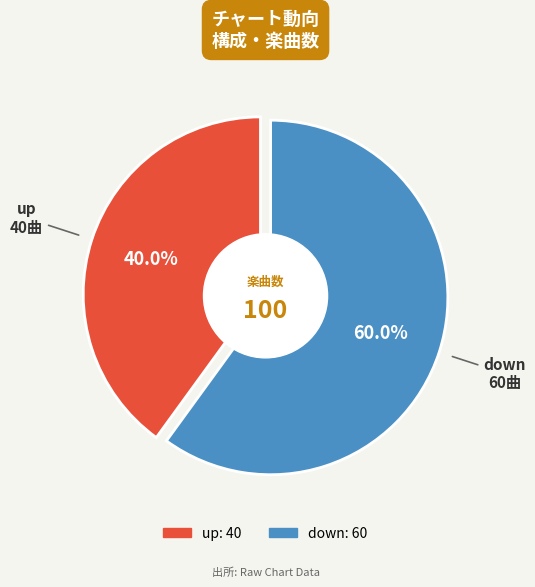

How many slices are in this pie chart?

2